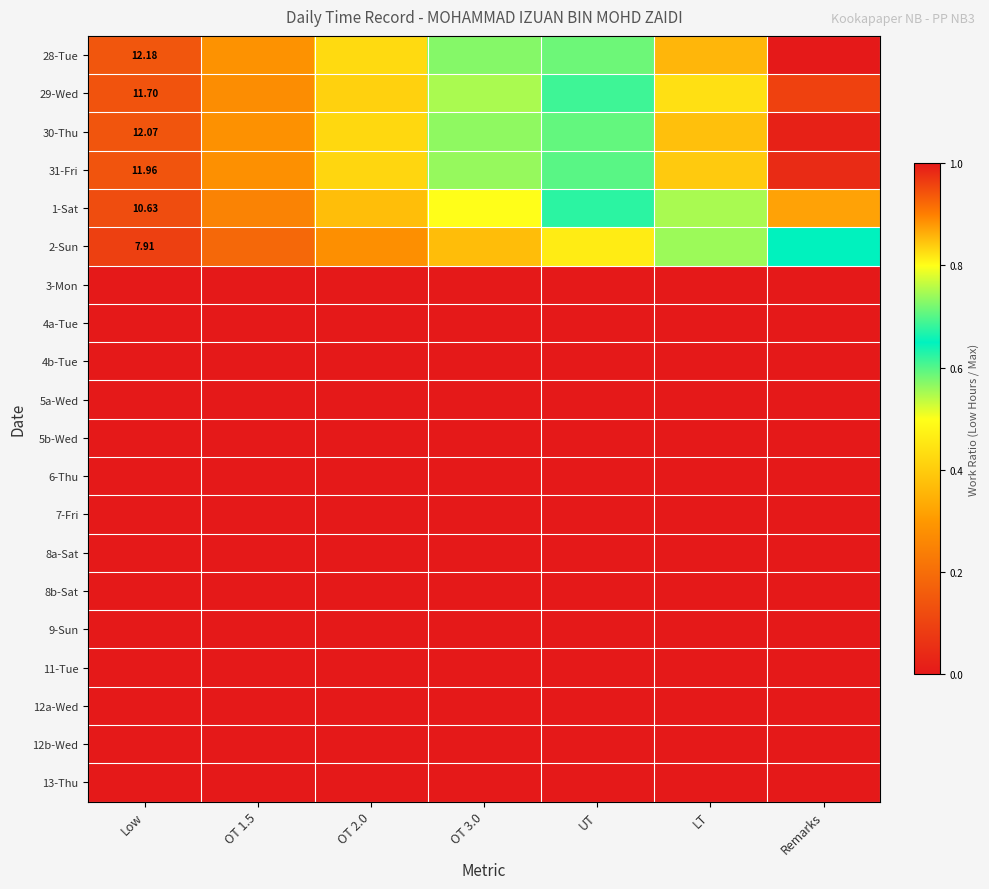

At which label does 9-Sun reach its peak?

Low